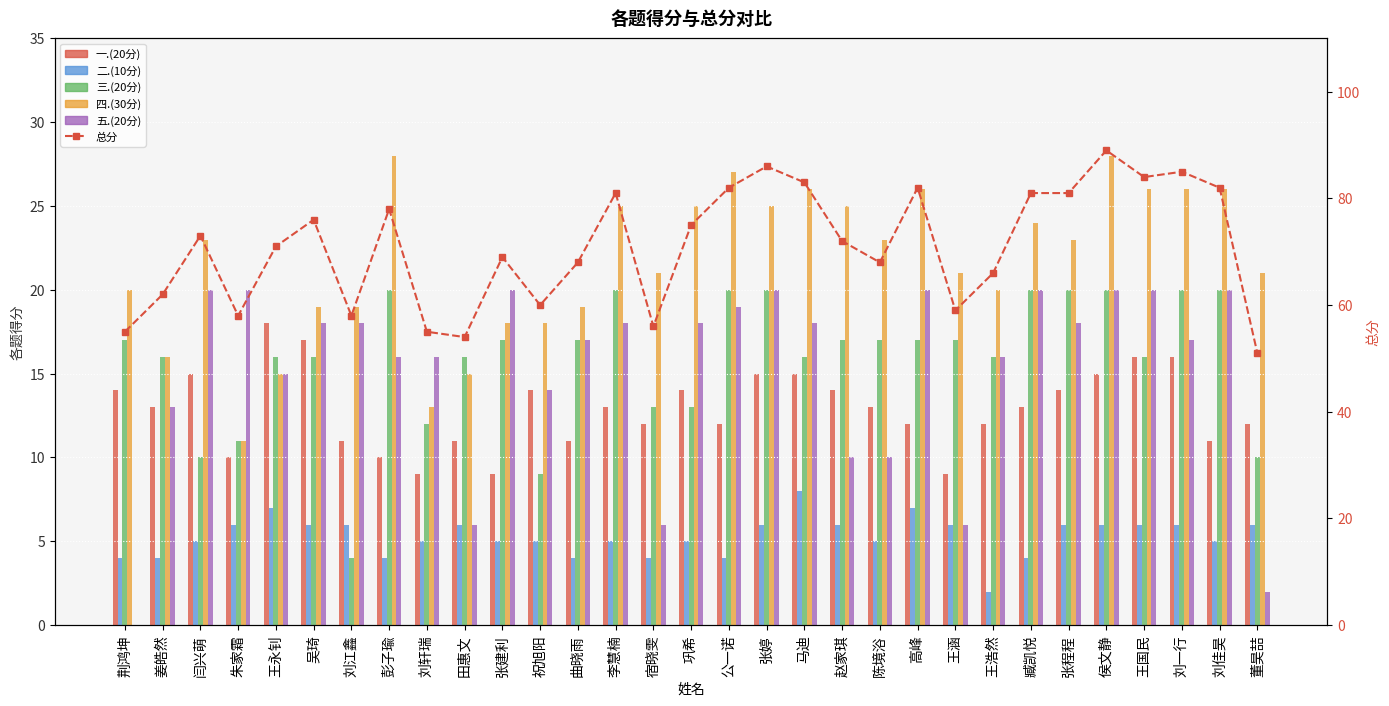

How many values in the 五.(20分) series are below 18?

15